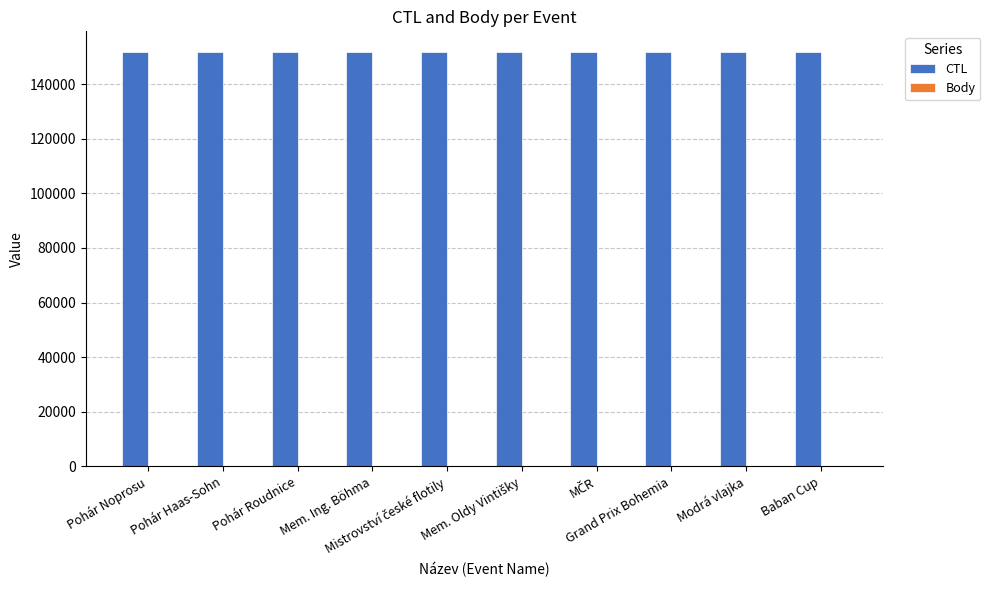

What is the sum of all CTL values?

1516993